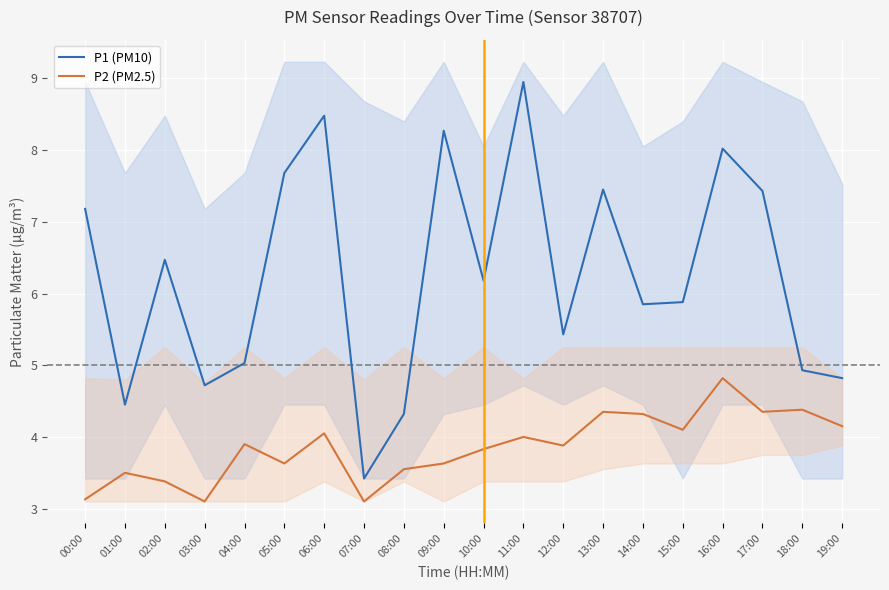

What is the value of the P1 (PM10) point at the 16th from the left?

5.9